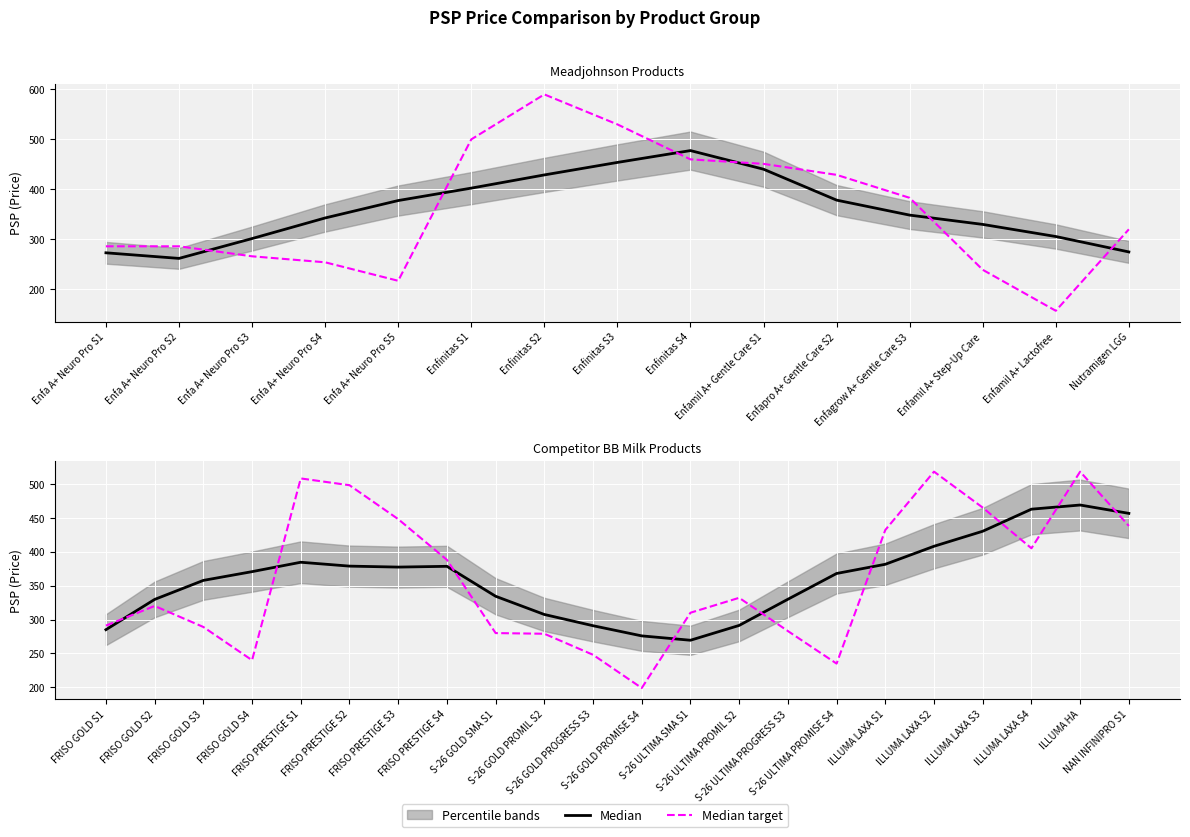

How many lines are shown in the chart?

2